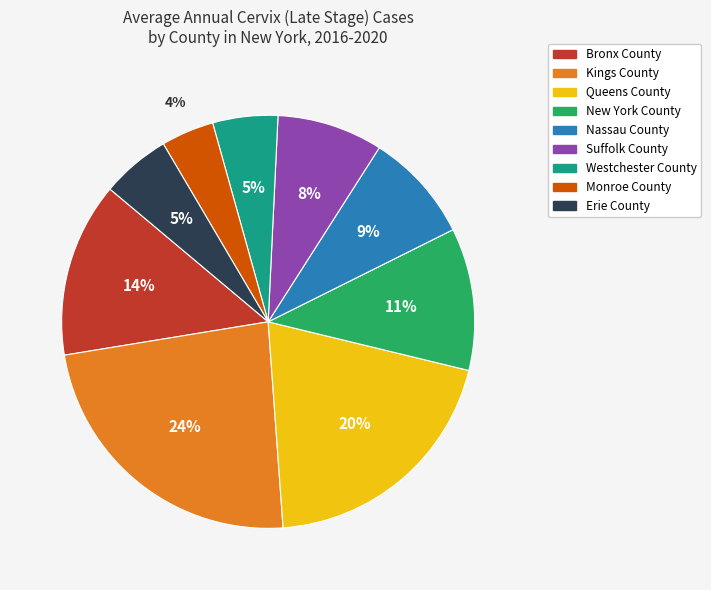

Which slice is the smallest?

Monroe County